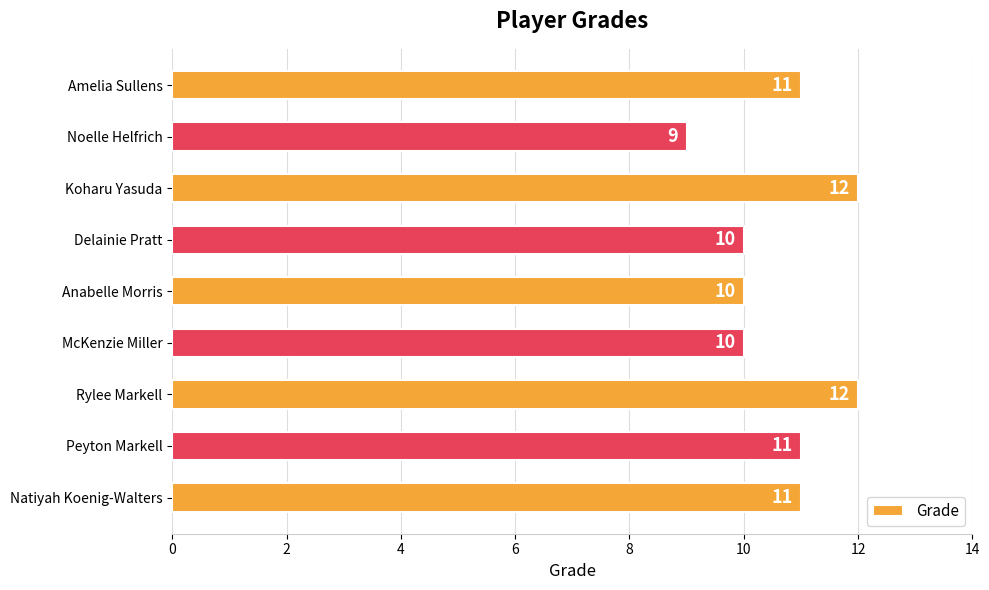

The chart shows a value of 4 at Peyton Markell. True or false?

False